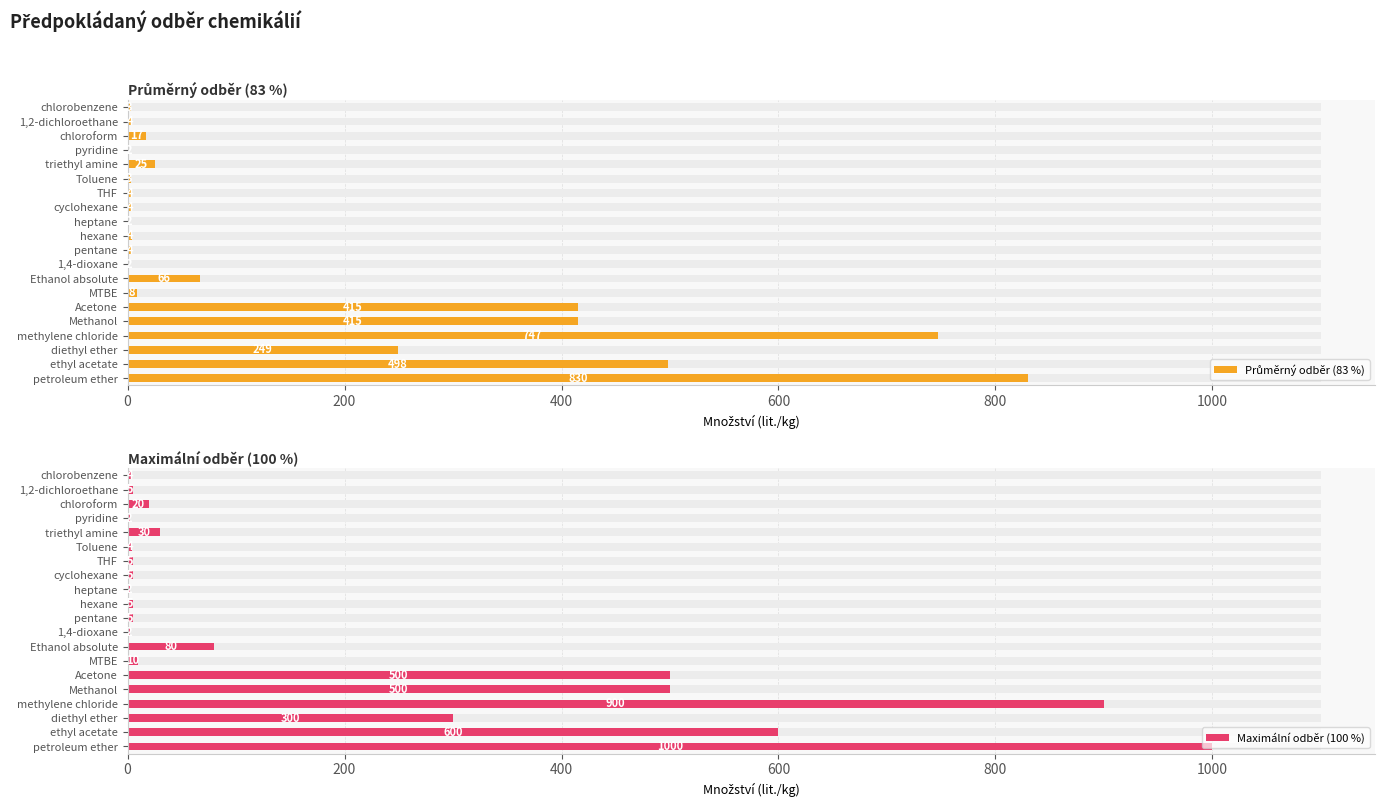

Is the value of Maximální odběr (100 %) at heptane greater than the value of Průměrný odběr (83 %) at cyclohexane?

No